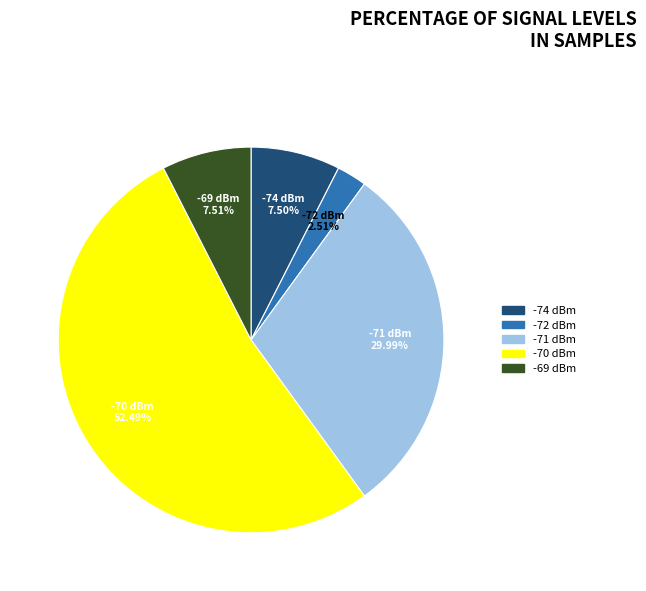

What is the ratio of the value at -70 dBm to the value at -69 dBm?

7.0